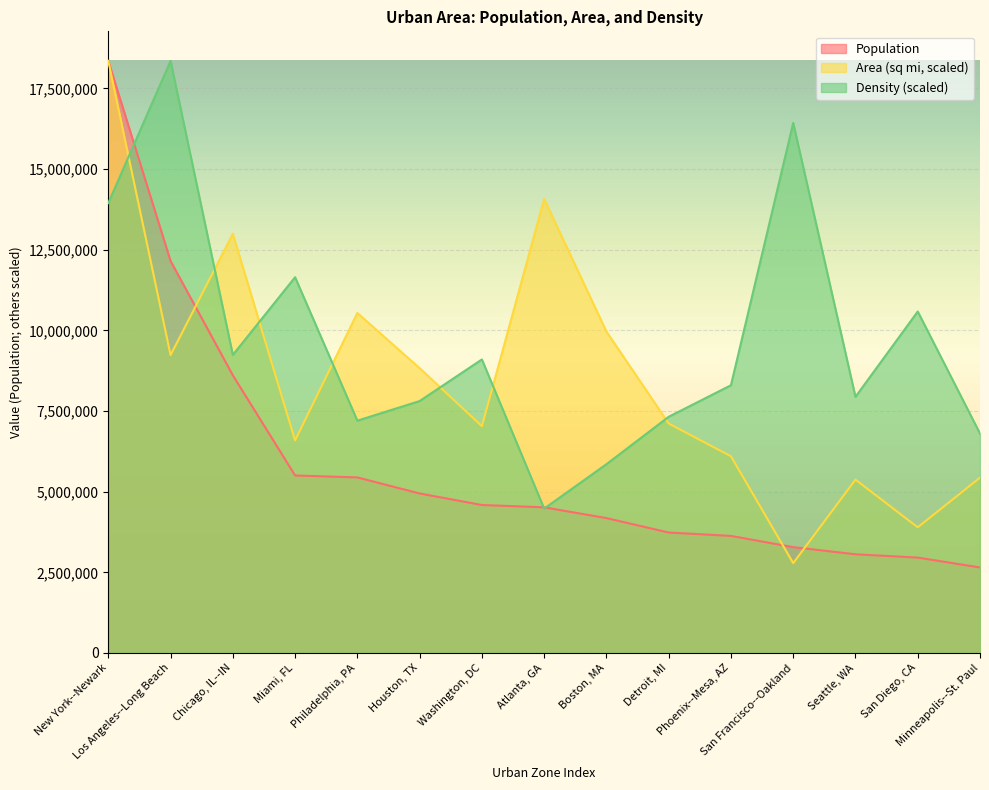

True or false: Population has more than 1 interior local peaks.

False